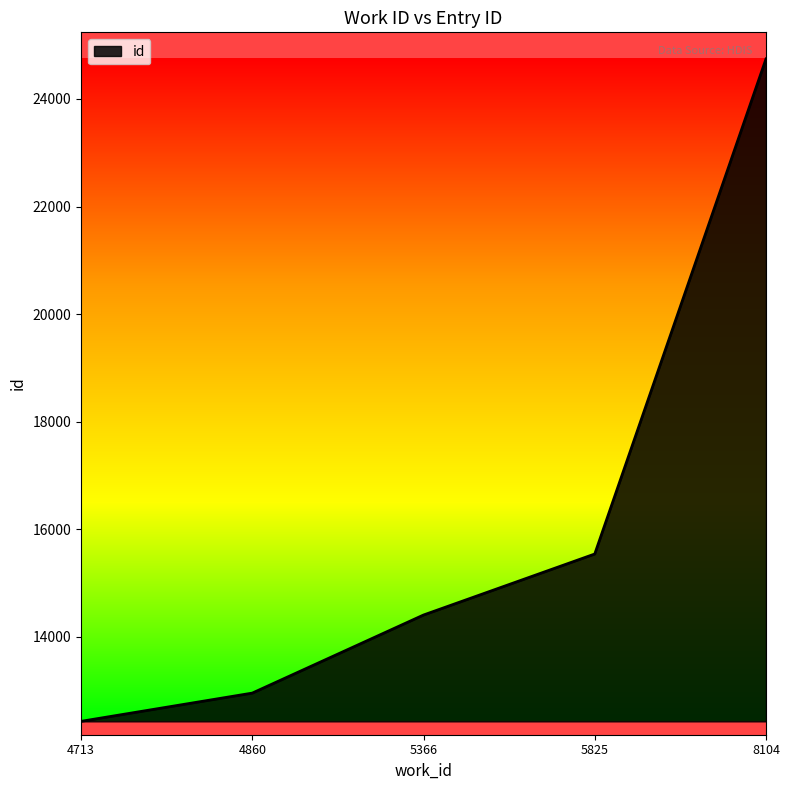

How many lines are shown in the chart?

1